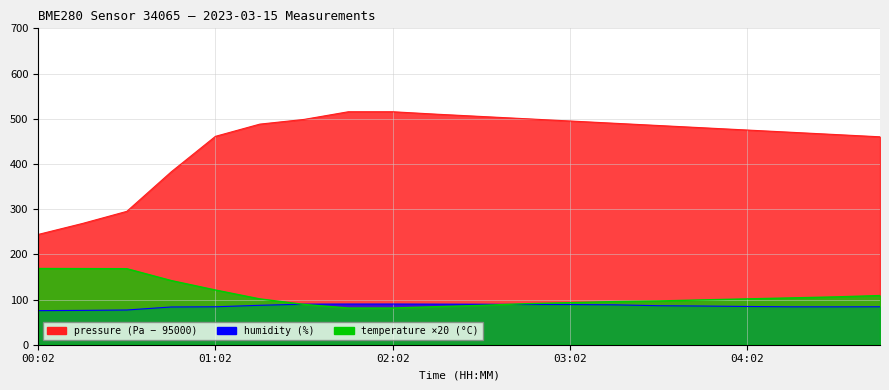

At how many categories does at least one series exceed 395?

16